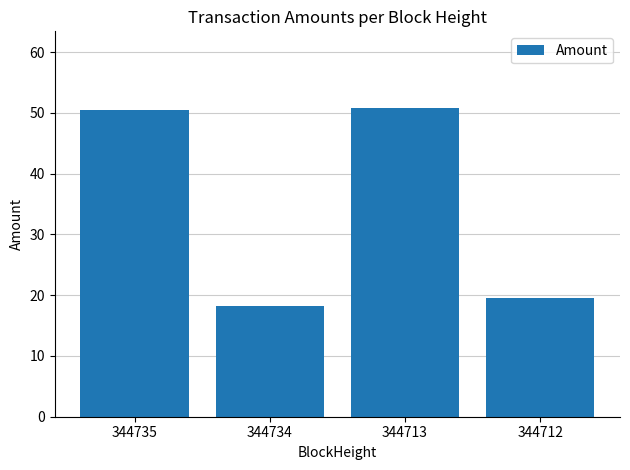

Where is the data nearest to the value 34?

344712